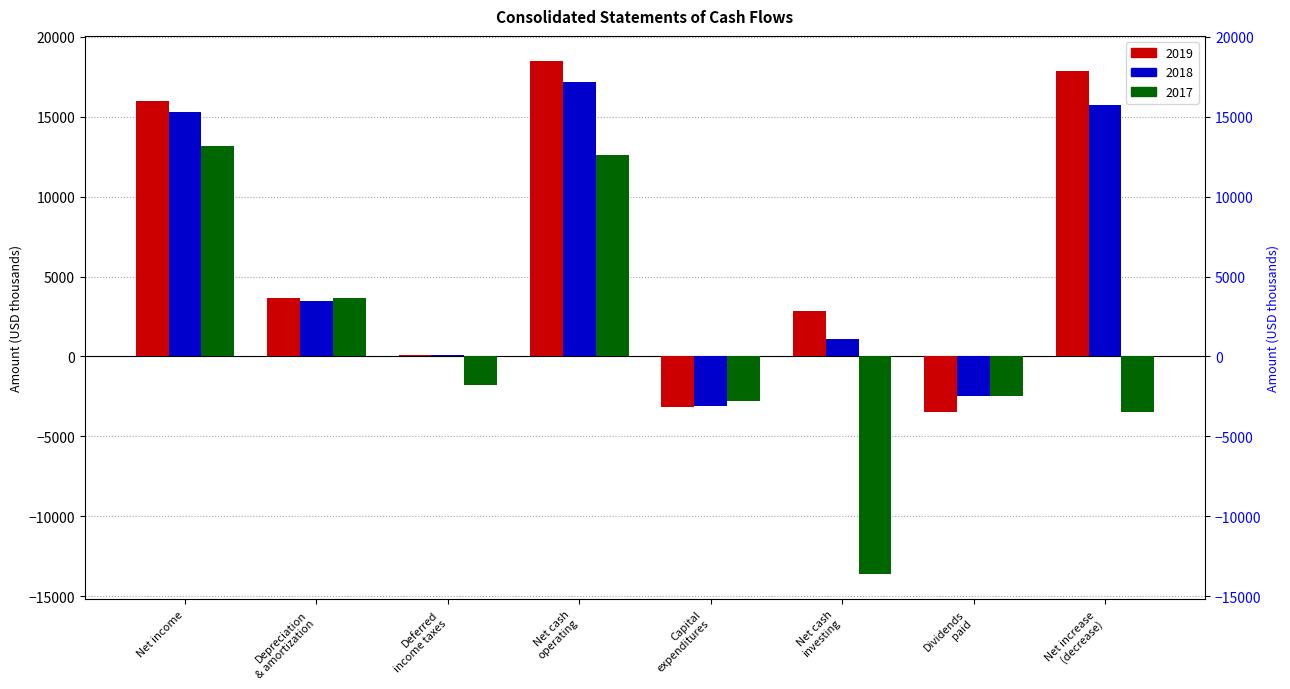

At which label does 2017 reach its peak?

Net income